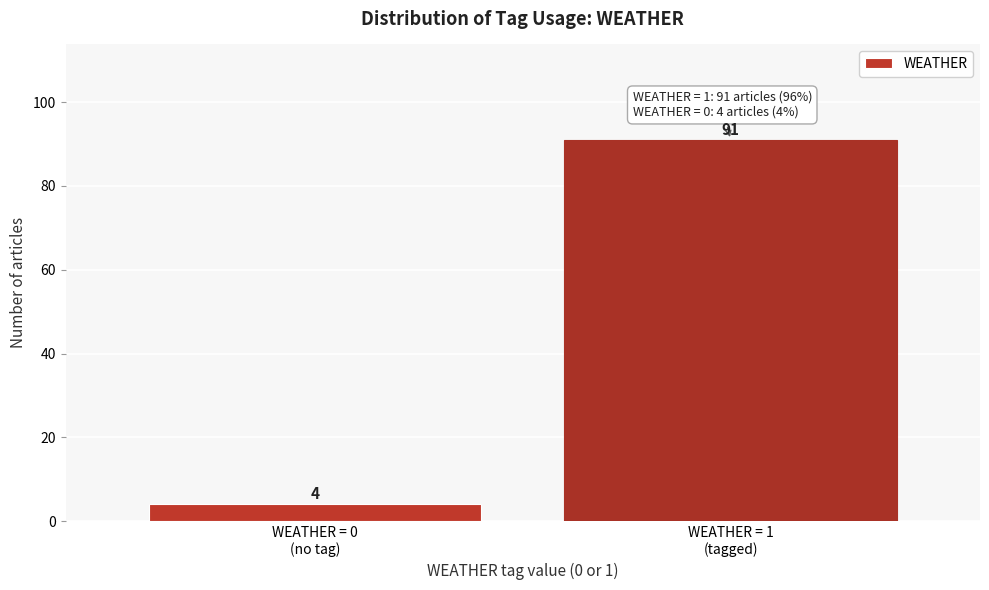

Reading left to right, list all the values displayed in this chart.

4	91